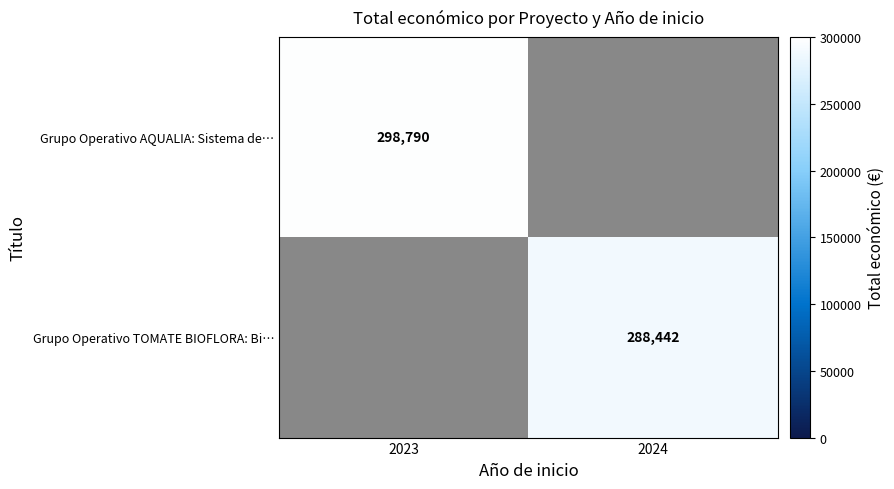

How many data points does each series have?

2